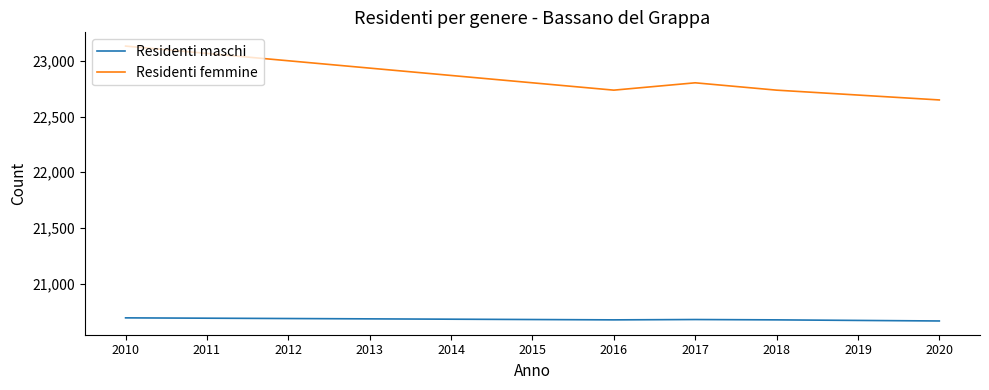

Is the value of Residenti femmine at 2013 greater than the value of Residenti maschi at 2011?

Yes